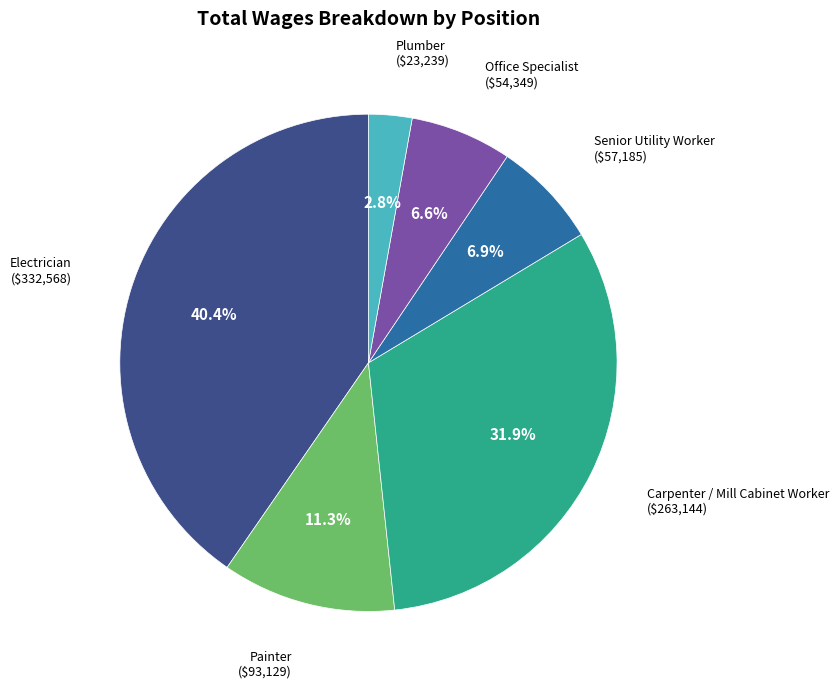

Does any single category account for the majority?

No